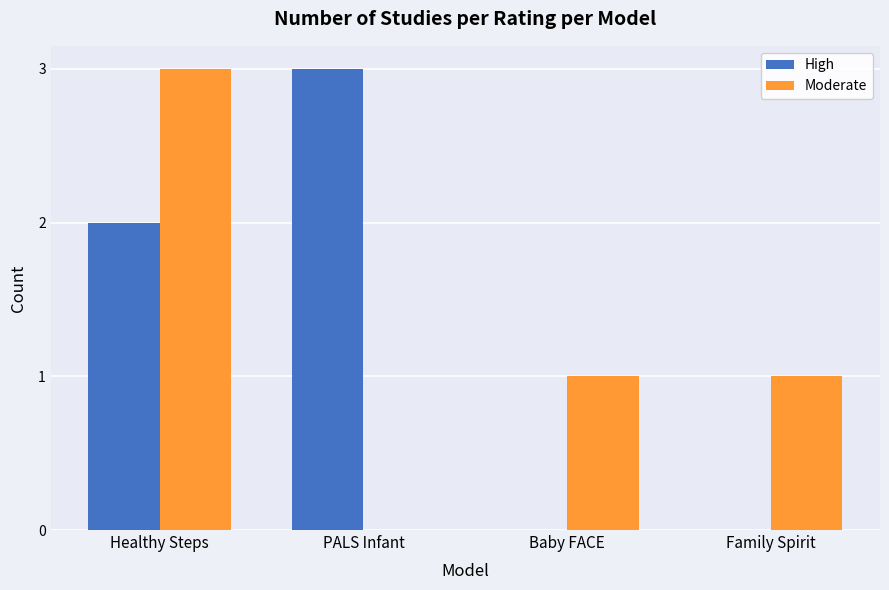

Does the chart contain stacked bars?

No